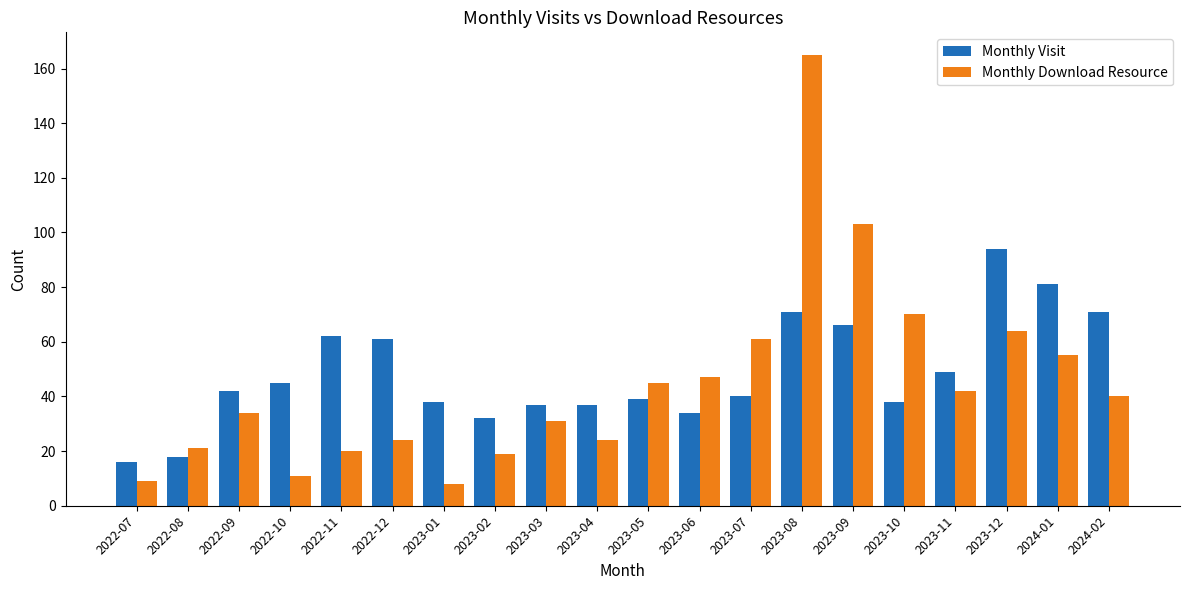

Count the number of categories in the chart.

20